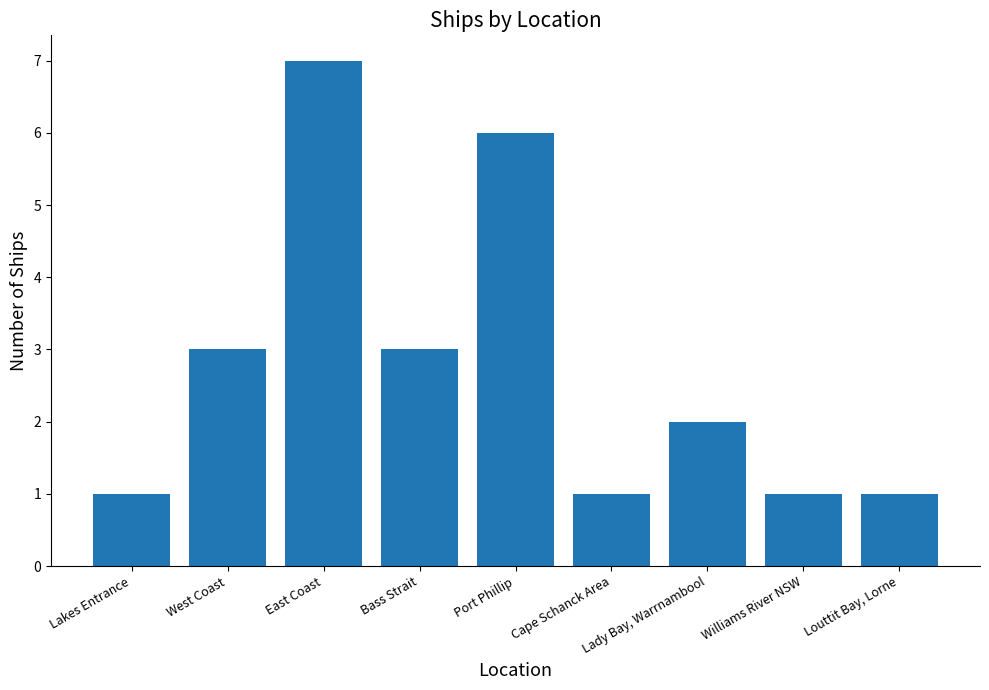

What position from the right is Lady Bay, Warrnambool?

3